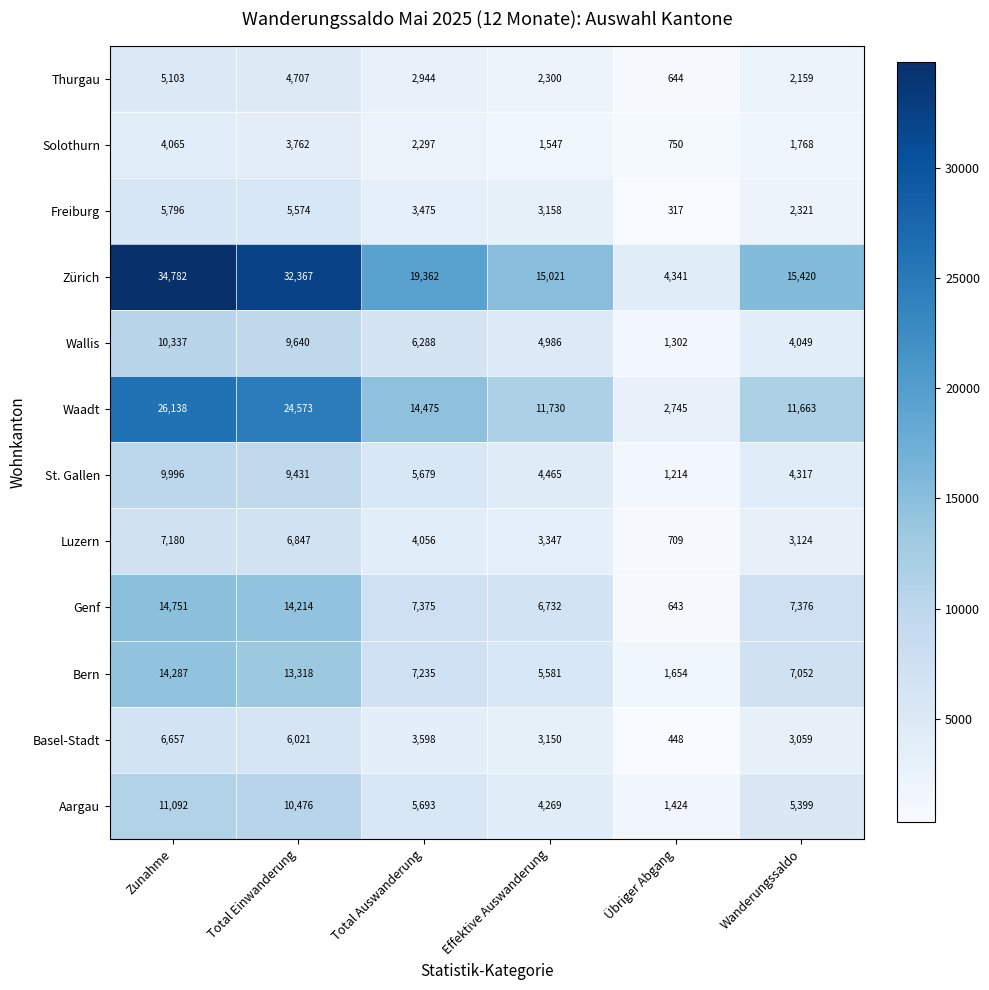

The value of Genf at Total Auswanderung is 10774. True or false?

False